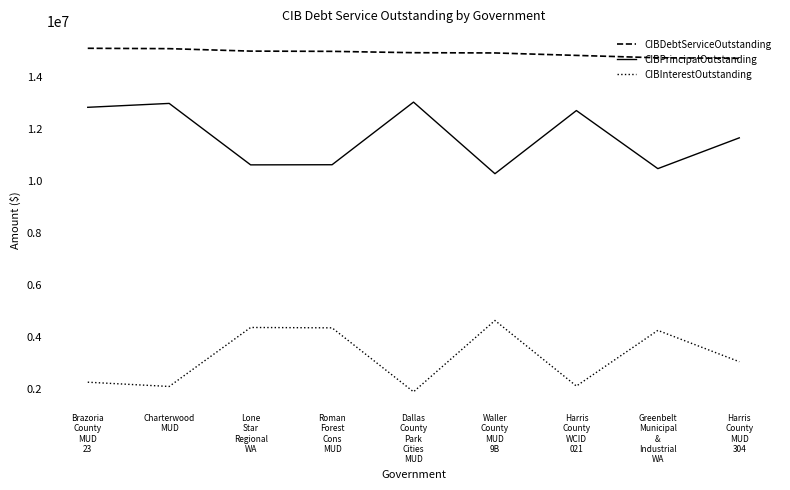

True or false: CIBDebtServiceOutstanding and CIBInterestOutstanding cross at least once.

False